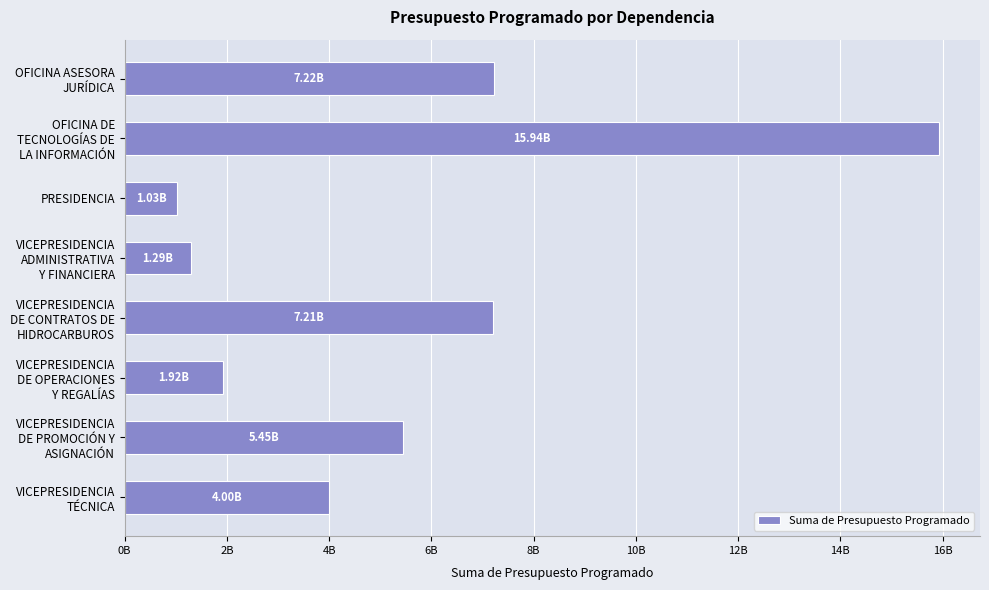

Does the chart contain any negative values?

No